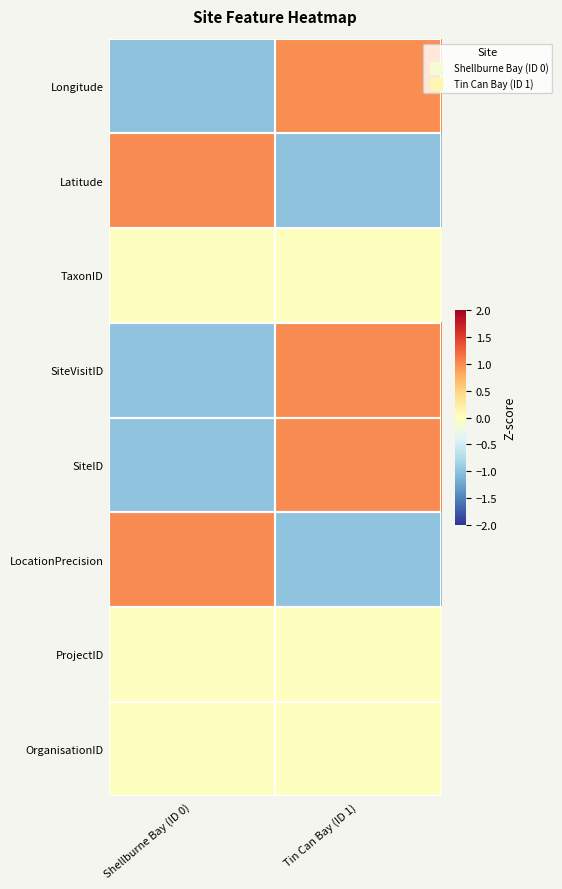

At which category does the chart reach its peak across all series?

Tin Can Bay (ID 1)